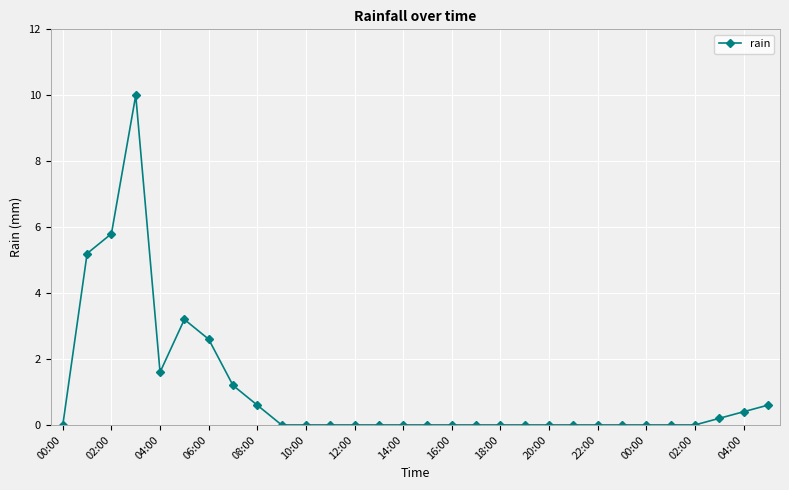

Does the chart have visible grid lines?

Yes